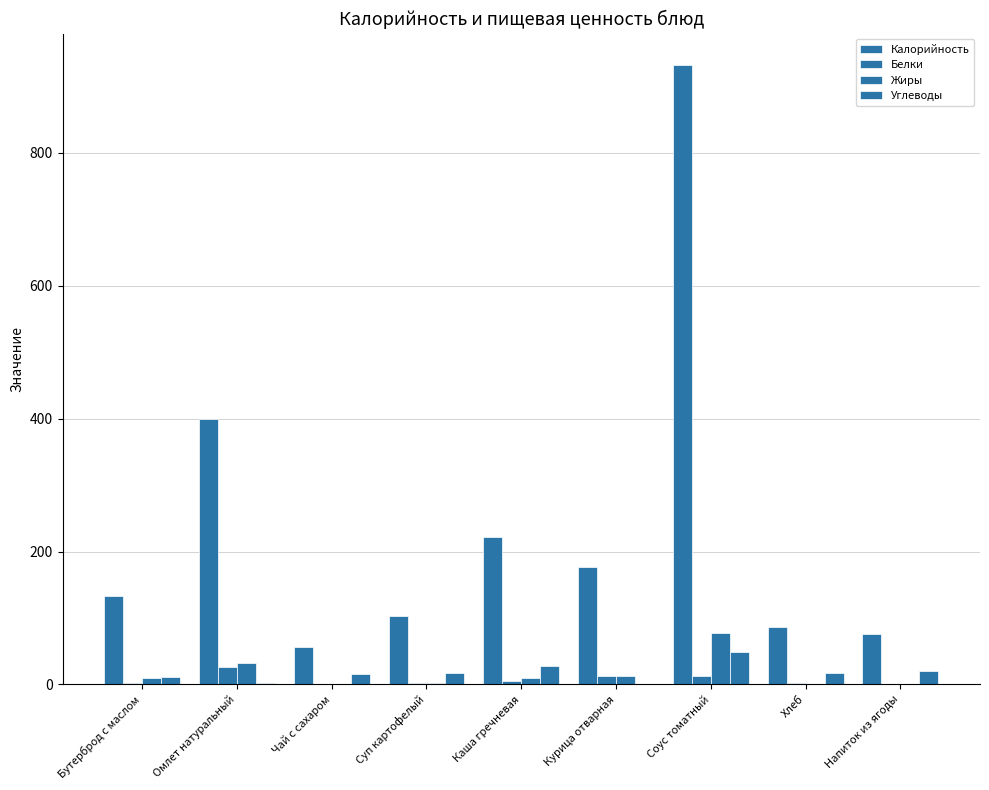

Rank the categories by Белки value from lowest to highest.

Напиток из ягоды, Чай с сахаром, Бутерброд с маслом, Суп картофелый, Хлеб, Каша гречневая, Соус томатный, Курица отварная, Омлет натуральный